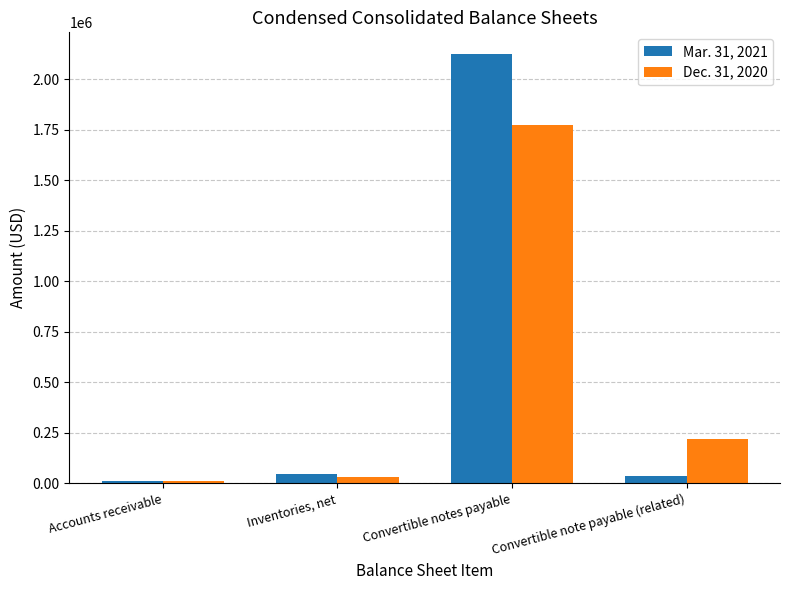

Which series has the widest spread of values?

Mar. 31, 2021